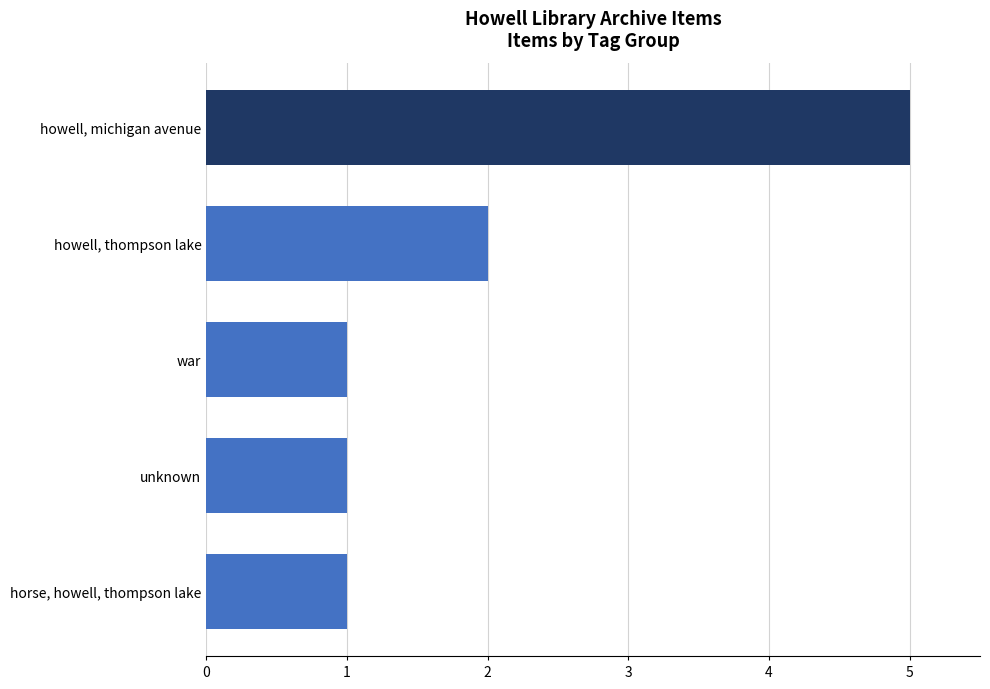

The chart shows a value of 1 at horse, howell, thompson lake. True or false?

True